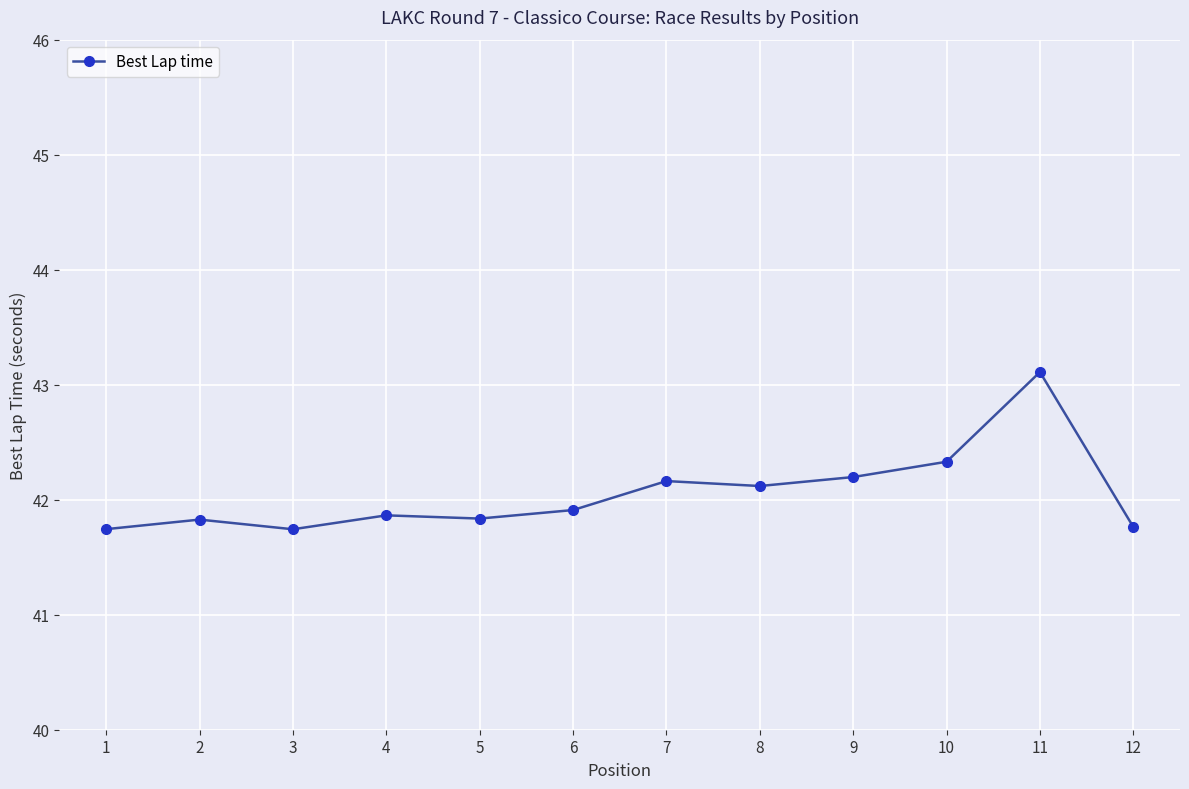

The value at 4 is 41.9. True or false?

True